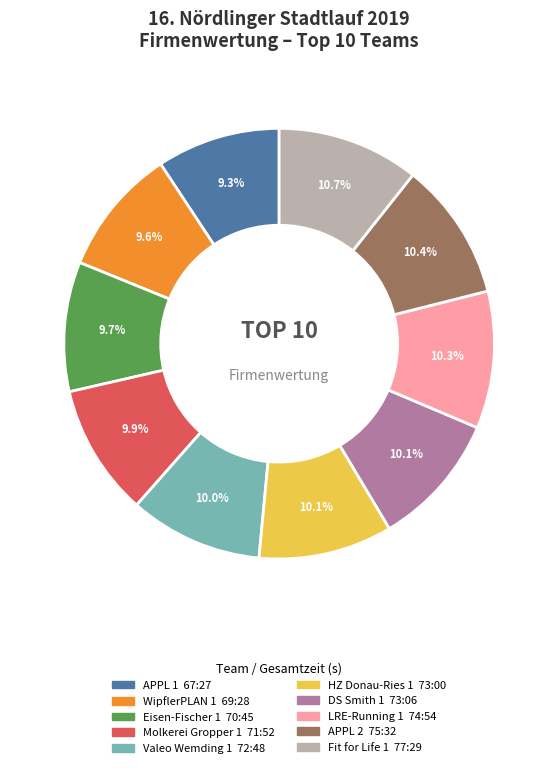

Does any single category account for the majority?

No